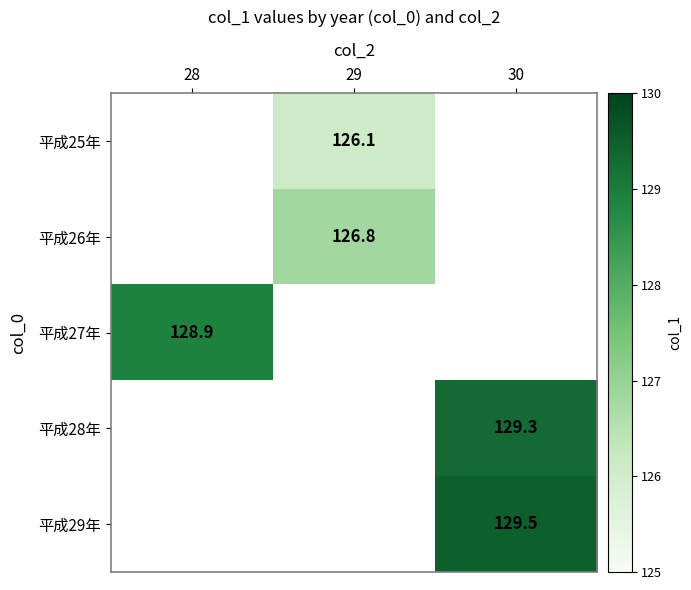

How many series are shown in this chart?

5